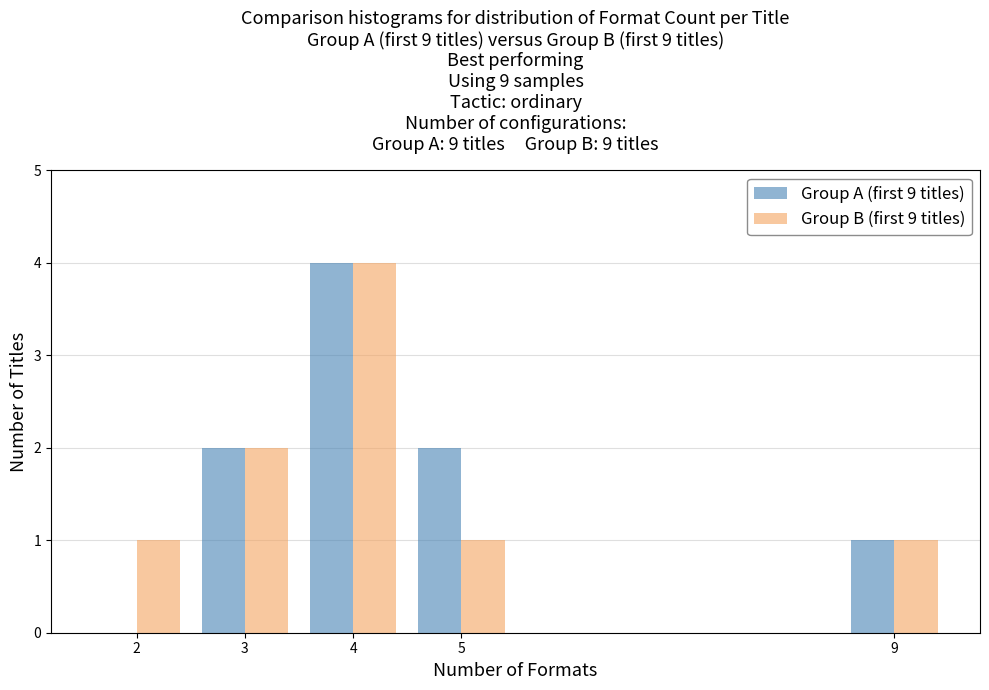

What is the height of the Group A (first 9 titles) bar covering 2.5 to 3.5 on the x-axis? The values are not printed on the chart, so give them approximately, as read against the axis.

2